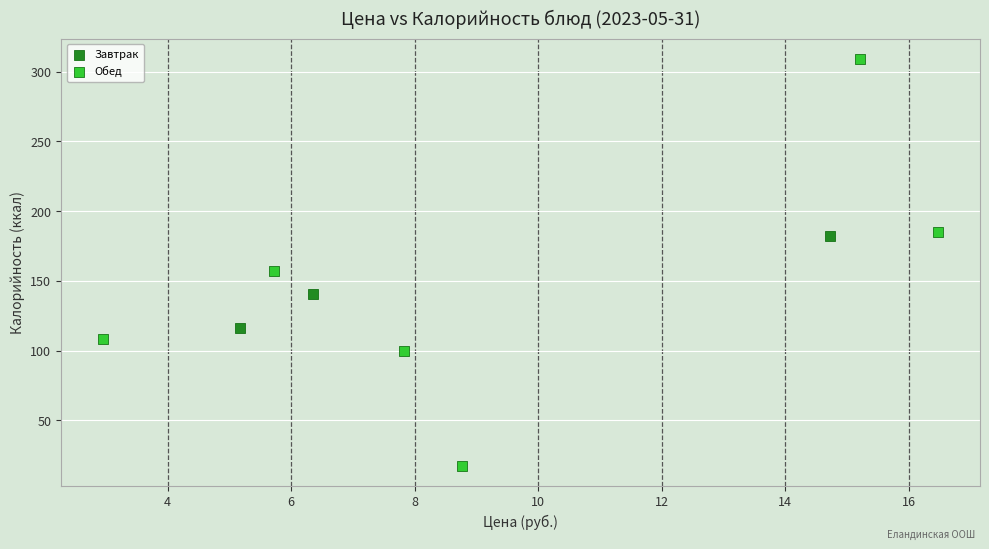

What are all the series names shown in the legend?

Завтрак, Обед